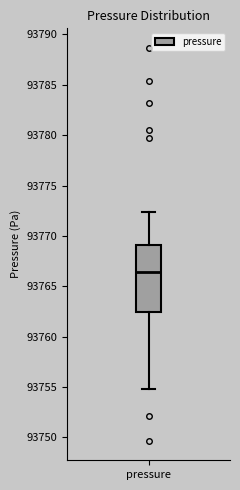

Transcribe this box plot: give where the median line is, the range the box spans, and where the two whiskers end, as read against the y-axis. The values are not printed on the chart, so give them approximately, as read against the axis.

median 93766.5, box 93762.5 to 93769.0, whiskers 93755.0 to 93772.5